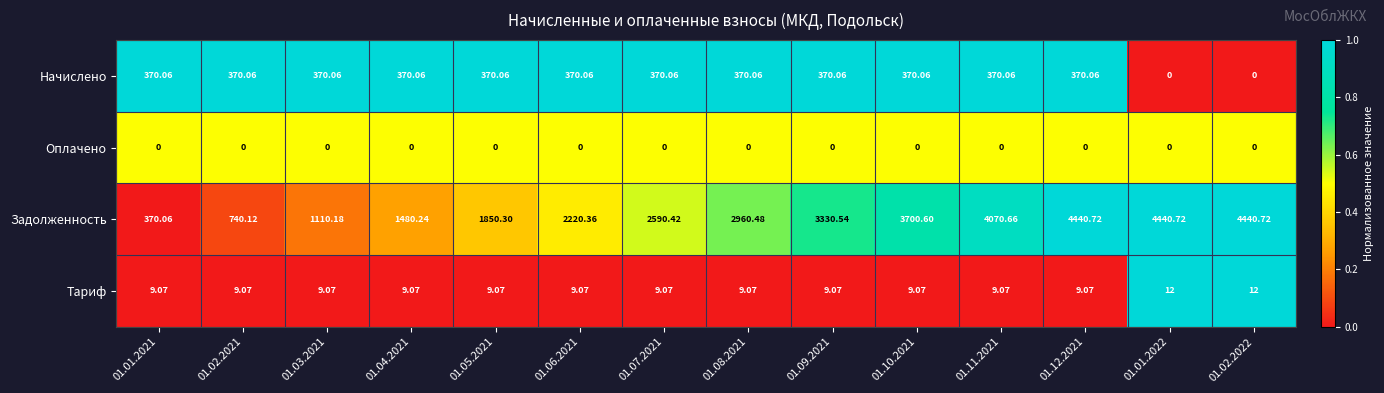

Which series has the largest range (max minus min)?

Задолженность